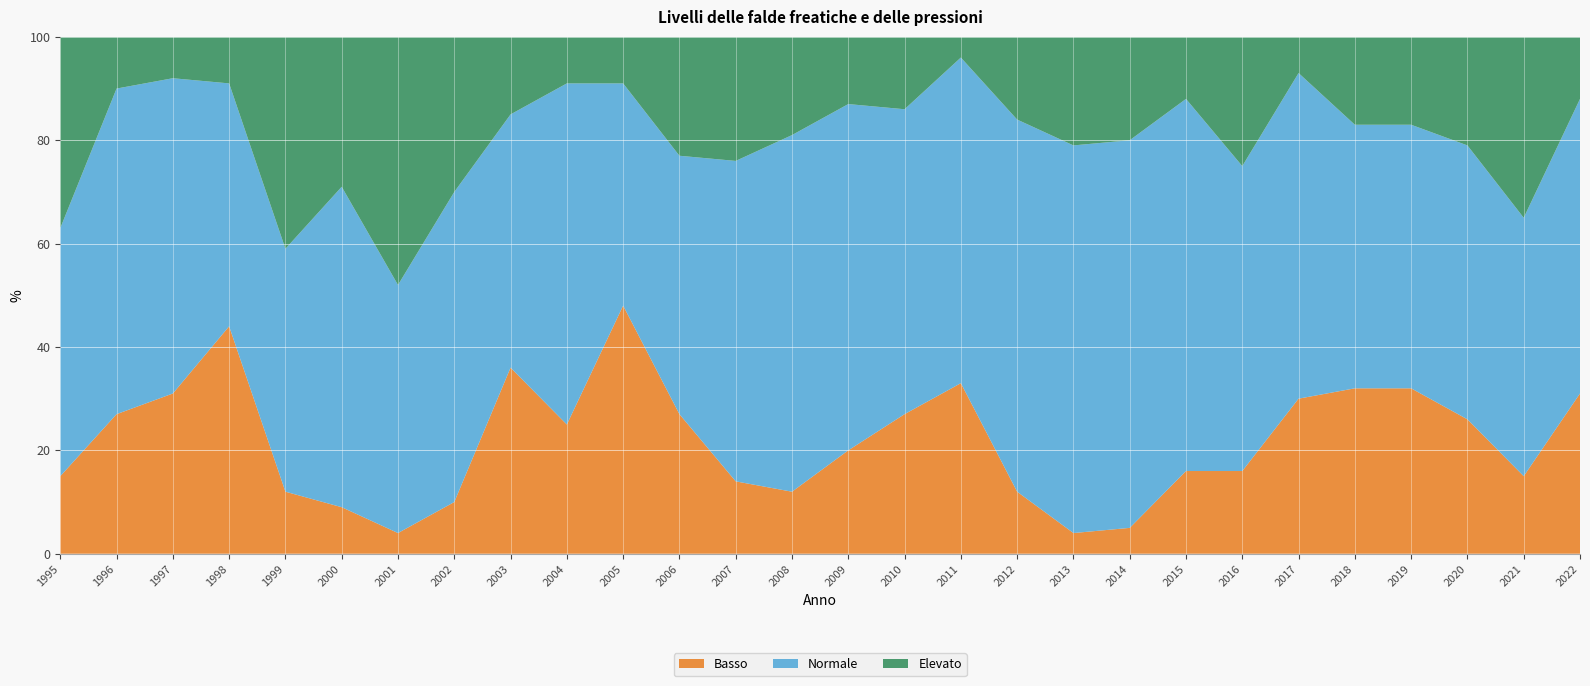

Reading right to left, extract all data points from this chart.

Basso: 2022=31	2021=15	2020=26	2019=32	2018=32	2017=30	2016=16	2015=16	2014=5	2013=4	2012=12	2011=33	2010=27	2009=20	2008=12	2007=14	2006=27	2005=48	2004=25	2003=36	2002=10	2001=4	2000=9	1999=12	1998=44	1997=31	1996=27	1995=15
Normale: 2022=57	2021=50	2020=53	2019=51	2018=51	2017=63	2016=59	2015=72	2014=75	2013=75	2012=72	2011=63	2010=59	2009=67	2008=69	2007=62	2006=50	2005=43	2004=66	2003=49	2002=60	2001=48	2000=62	1999=47	1998=47	1997=61	1996=63	1995=48
Elevato: 2022=12	2021=35	2020=21	2019=17	2018=17	2017=7	2016=25	2015=12	2014=20	2013=21	2012=16	2011=4	2010=14	2009=13	2008=19	2007=24	2006=23	2005=9	2004=9	2003=15	2002=30	2001=48	2000=29	1999=41	1998=9	1997=8	1996=10	1995=37